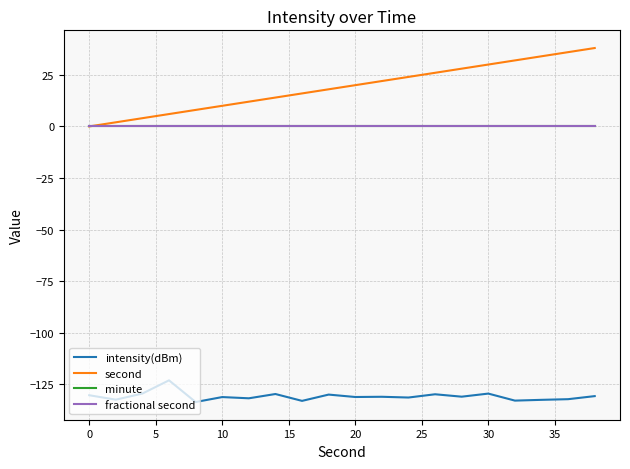

Reading left to right, transcribe all the data shown in this chart.

intensity(dBm): -130.3	-132.4	-129.5	-123.0	-133.6	-131.2	-131.8	-129.7	-133.0	-130.0	-131.1	-131.0	-131.4	-129.8	-131.0	-129.5	-132.9	-132.5	-132.2	-130.7
second: 0.0	2.0	4.0	6.0	8.0	10.0	12.0	14.0	16.0	18.0	20.0	22.0	24.0	26.0	28.0	30.0	32.0	34.0	36.0	38.0
minute: 0.0	0.0	0.0	0.0	0.0	0.0	0.0	0.0	0.0	0.0	0.0	0.0	0.0	0.0	0.0	0.0	0.0	0.0	0.0	0.0
fractional second: 0.0	0.0	0.0	0.0	0.0	0.0	0.0	0.0	0.0	0.0	0.0	0.0	0.0	0.0	0.0	0.0	0.0	0.0	0.0	0.0